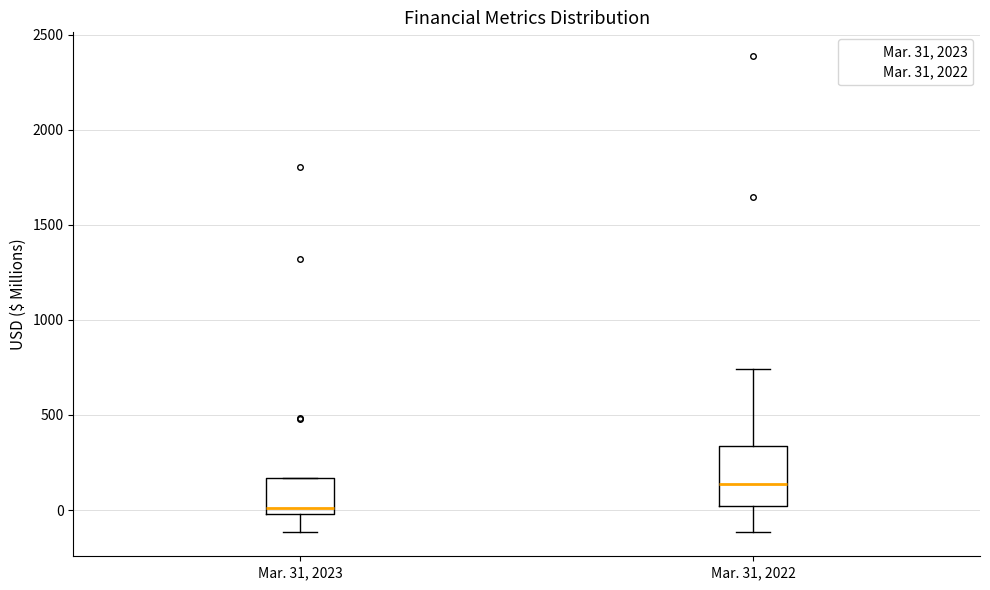

Reading left to right, transcribe this box plot: for each box, give where its median line is, the range the box spans, and where its two whiskers end, as read against the y-axis. The values are not printed on the chart, so give them approximately, as read against the axis.

Mar. 31, 2023: median 0 (just above the box's lower edge), box 0 to 150, whiskers -100 to 150
Mar. 31, 2022: median 150, box 0 to 350, whiskers -100 to 750